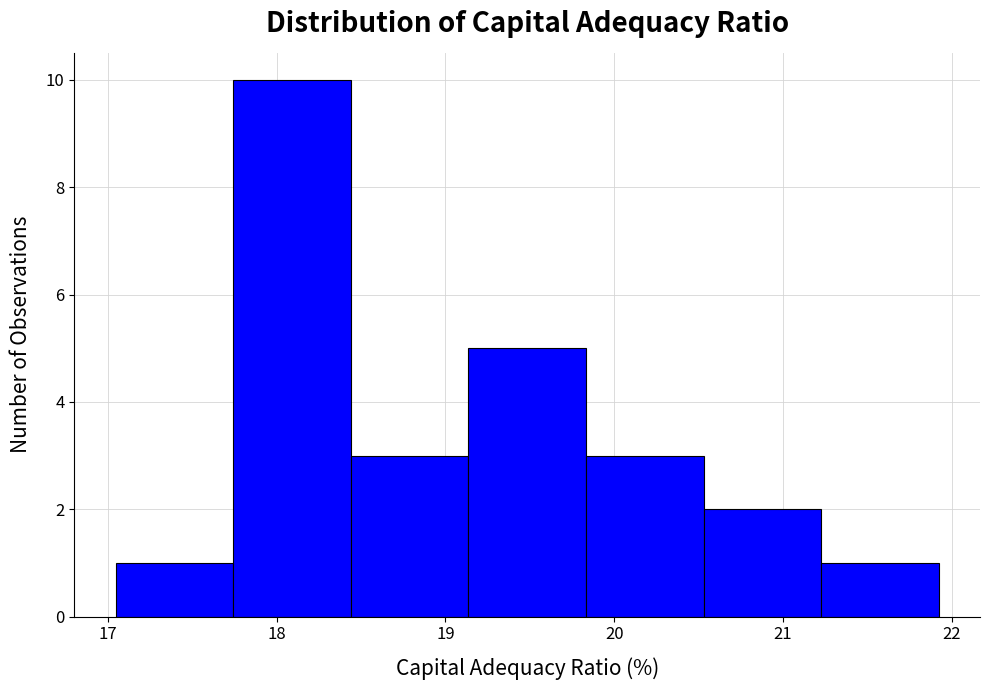

What is the height of the bar covering 21.2 to 21.9 on the x-axis? Neither the bar edges nor the heights are printed on the chart, so give them approximately, as read against the axes.

1